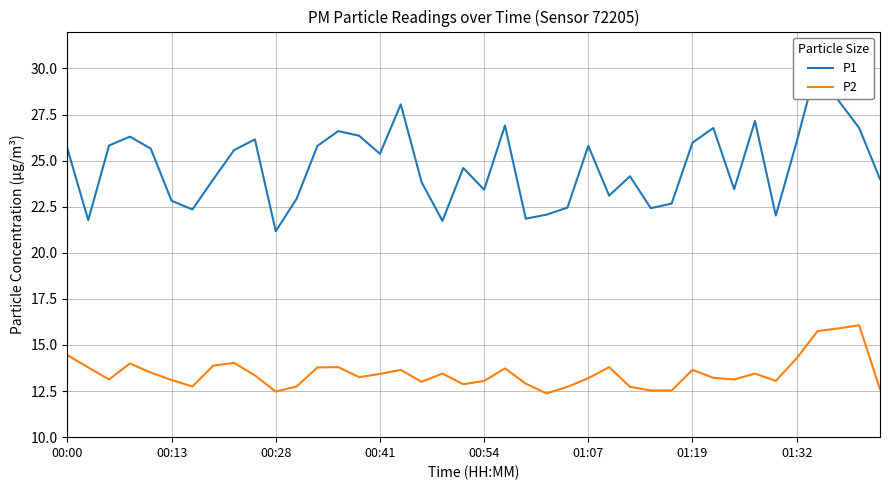

What is the difference between the P1 values at 33 and 16?

0.9